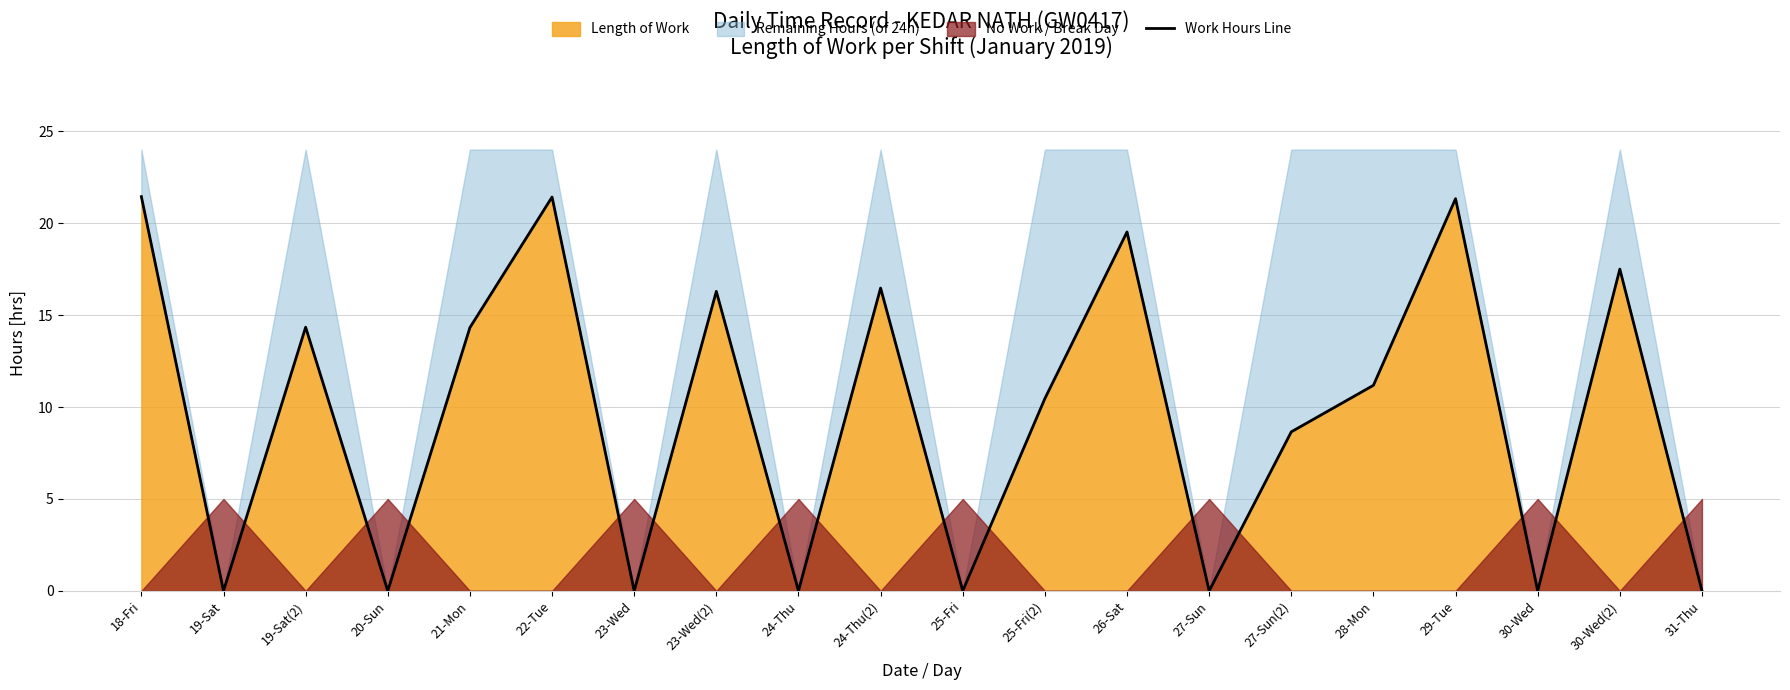

Does the chart have visible grid lines?

Yes